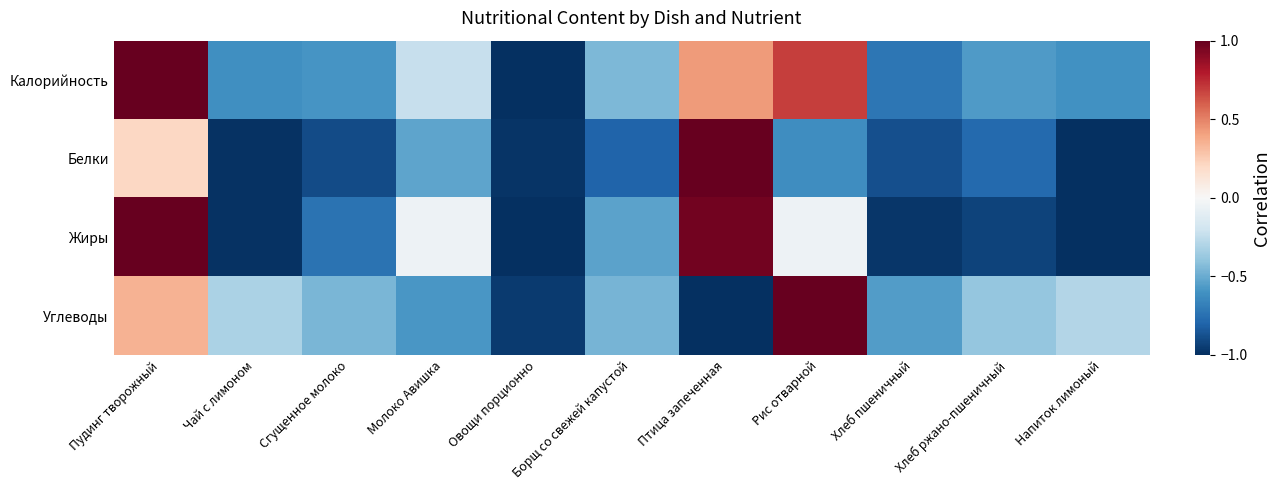

Reading left to right, transcribe all the data shown in this chart.

Калорийность: Пудинг творожный=1.0	Чай с лимоном=-0.6	Сгущенное молоко=-0.6	Молоко Авишка=-0.2	Овощи порционно=-1.0	Борщ со свежей капустой=-0.5	Птица запеченная=0.4	Рис отварной=0.7	Хлеб пшеничный=-0.7	Хлеб ржано-пшеничный=-0.6	Напиток лимоный=-0.6
Белки: Пудинг творожный=0.2	Чай с лимоном=-1.0	Сгущенное молоко=-0.9	Молоко Авишка=-0.5	Овощи порционно=-1.0	Борщ со свежей капустой=-0.8	Птица запеченная=1.0	Рис отварной=-0.6	Хлеб пшеничный=-0.9	Хлеб ржано-пшеничный=-0.8	Напиток лимоный=-1.0
Жиры: Пудинг творожный=1.0	Чай с лимоном=-1.0	Сгущенное молоко=-0.7	Молоко Авишка=-0.1	Овощи порционно=-1.0	Борщ со свежей капустой=-0.5	Птица запеченная=1.0	Рис отварной=-0.0	Хлеб пшеничный=-1.0	Хлеб ржано-пшеничный=-0.9	Напиток лимоный=-1.0
Углеводы: Пудинг творожный=0.3	Чай с лимоном=-0.3	Сгущенное молоко=-0.5	Молоко Авишка=-0.6	Овощи порционно=-1.0	Борщ со свежей капустой=-0.5	Птица запеченная=-1.0	Рис отварной=1.0	Хлеб пшеничный=-0.6	Хлеб ржано-пшеничный=-0.4	Напиток лимоный=-0.3